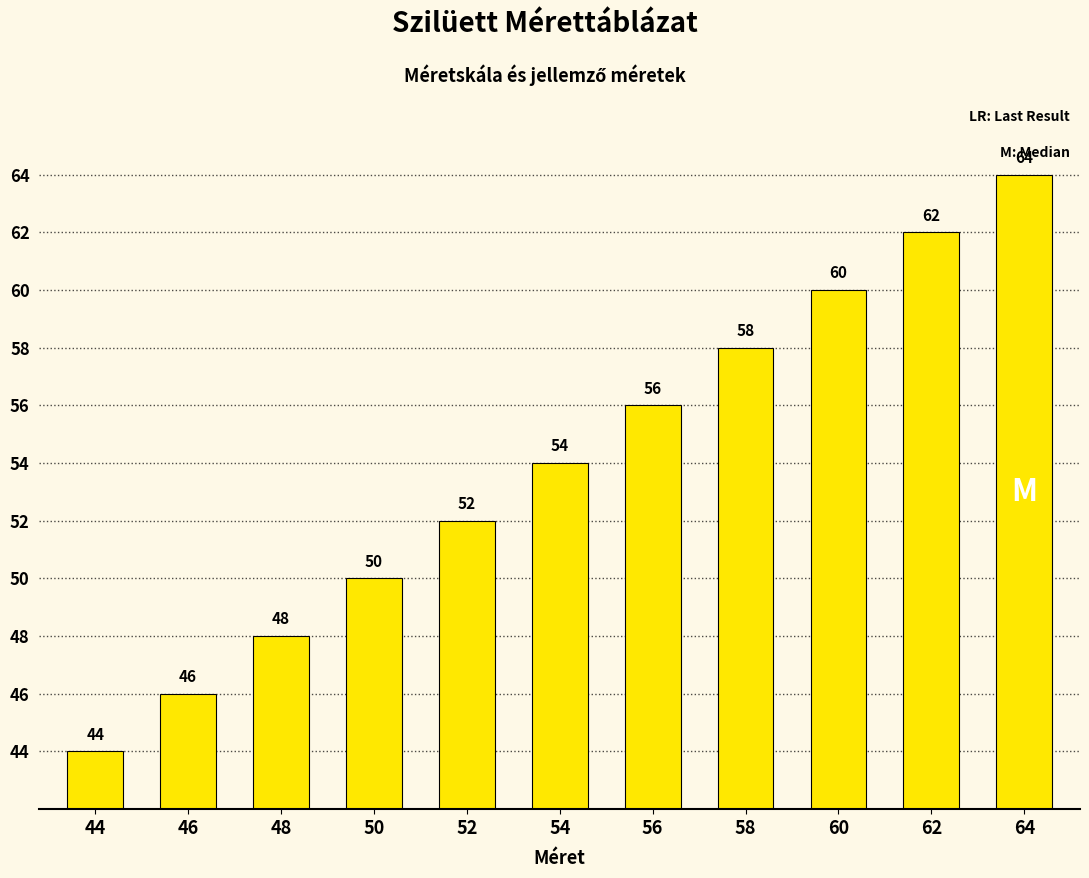

Which label corresponds to the smallest value in the chart?

44